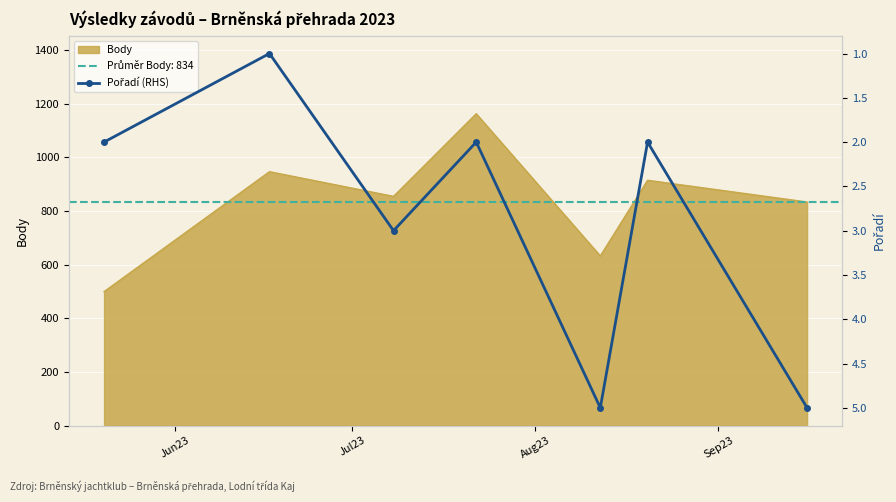

What is the minimum value shown in the chart?

1